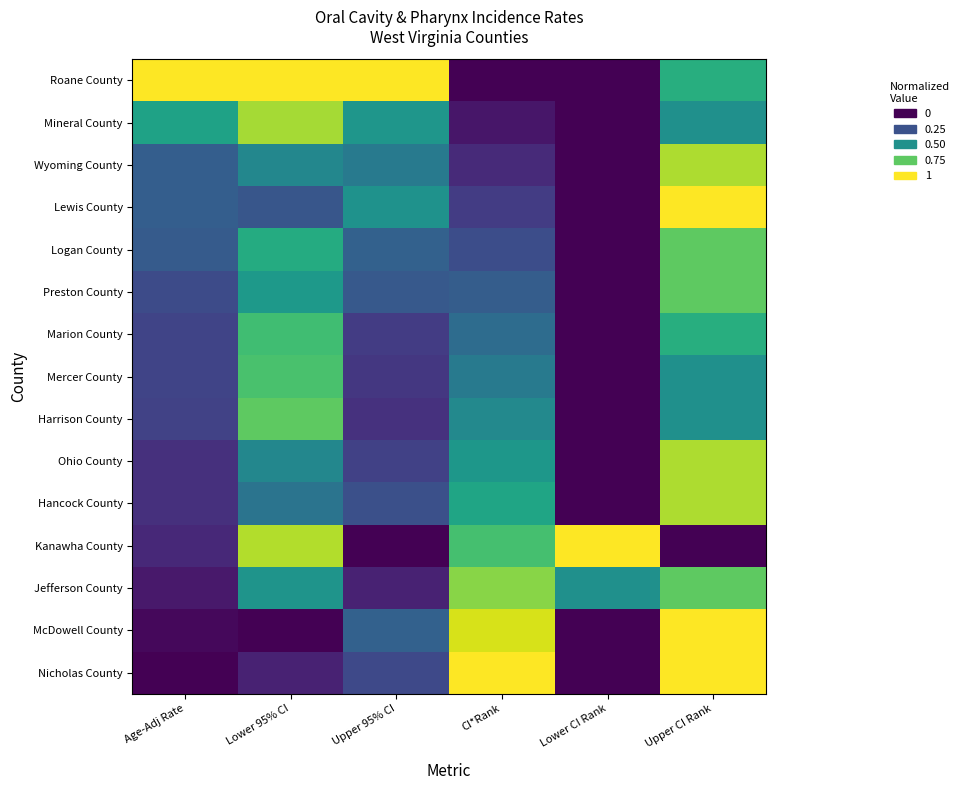

Reading left to right, transcribe all the data shown in this chart.

Roane County: Age-Adj Rate=1.0	Lower 95% CI=1.0	Upper 95% CI=1.0	CI*Rank=0.0	Lower CI Rank=0.0	Upper CI Rank=0.6
Mineral County: Age-Adj Rate=0.6	Lower 95% CI=0.9	Upper 95% CI=0.5	CI*Rank=0.1	Lower CI Rank=0.0	Upper CI Rank=0.5
Wyoming County: Age-Adj Rate=0.3	Lower 95% CI=0.5	Upper 95% CI=0.4	CI*Rank=0.1	Lower CI Rank=0.0	Upper CI Rank=0.9
Lewis County: Age-Adj Rate=0.3	Lower 95% CI=0.3	Upper 95% CI=0.5	CI*Rank=0.2	Lower CI Rank=0.0	Upper CI Rank=1.0
Logan County: Age-Adj Rate=0.3	Lower 95% CI=0.6	Upper 95% CI=0.3	CI*Rank=0.2	Lower CI Rank=0.0	Upper CI Rank=0.8
Preston County: Age-Adj Rate=0.2	Lower 95% CI=0.5	Upper 95% CI=0.3	CI*Rank=0.3	Lower CI Rank=0.0	Upper CI Rank=0.8
Marion County: Age-Adj Rate=0.2	Lower 95% CI=0.7	Upper 95% CI=0.2	CI*Rank=0.4	Lower CI Rank=0.0	Upper CI Rank=0.6
Mercer County: Age-Adj Rate=0.2	Lower 95% CI=0.7	Upper 95% CI=0.2	CI*Rank=0.4	Lower CI Rank=0.0	Upper CI Rank=0.5
Harrison County: Age-Adj Rate=0.2	Lower 95% CI=0.8	Upper 95% CI=0.1	CI*Rank=0.5	Lower CI Rank=0.0	Upper CI Rank=0.5
Ohio County: Age-Adj Rate=0.1	Lower 95% CI=0.5	Upper 95% CI=0.2	CI*Rank=0.5	Lower CI Rank=0.0	Upper CI Rank=0.9
Hancock County: Age-Adj Rate=0.1	Lower 95% CI=0.4	Upper 95% CI=0.2	CI*Rank=0.6	Lower CI Rank=0.0	Upper CI Rank=0.9
Kanawha County: Age-Adj Rate=0.1	Lower 95% CI=0.9	Upper 95% CI=0.0	CI*Rank=0.7	Lower CI Rank=1.0	Upper CI Rank=0.0
Jefferson County: Age-Adj Rate=0.1	Lower 95% CI=0.5	Upper 95% CI=0.1	CI*Rank=0.8	Lower CI Rank=0.5	Upper CI Rank=0.8
McDowell County: Age-Adj Rate=0.0	Lower 95% CI=0.0	Upper 95% CI=0.3	CI*Rank=0.9	Lower CI Rank=0.0	Upper CI Rank=1.0
Nicholas County: Age-Adj Rate=0.0	Lower 95% CI=0.1	Upper 95% CI=0.2	CI*Rank=1.0	Lower CI Rank=0.0	Upper CI Rank=1.0